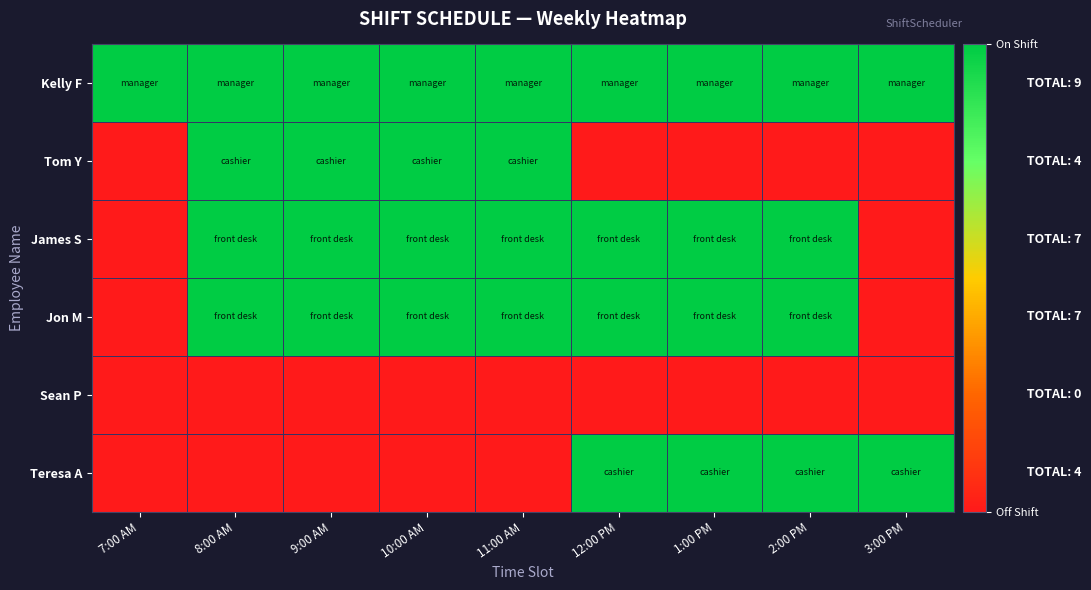

What is the total value across all series at 9:00 AM?

4